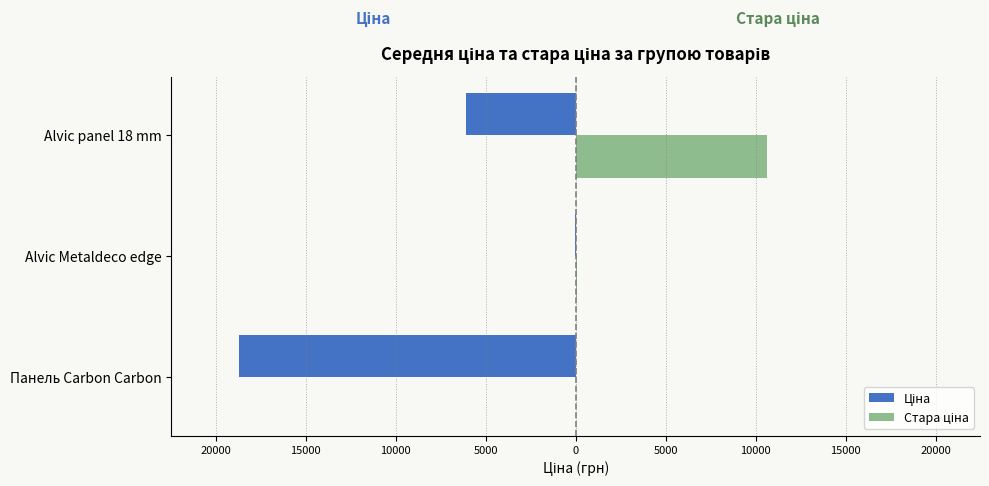

Are the bars horizontal?

Yes